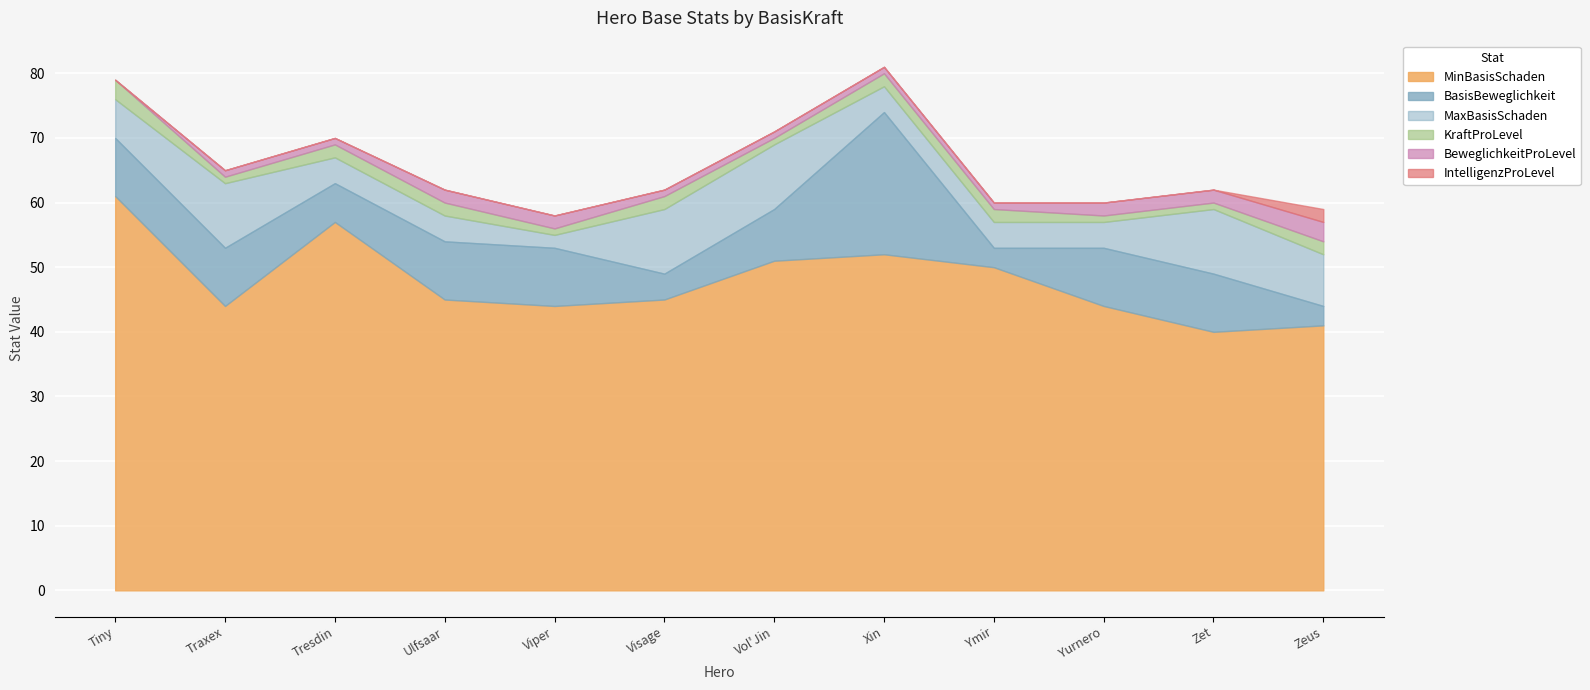

What is the difference between the maximum and second lowest values in the BeweglichkeitProLevel series?

2